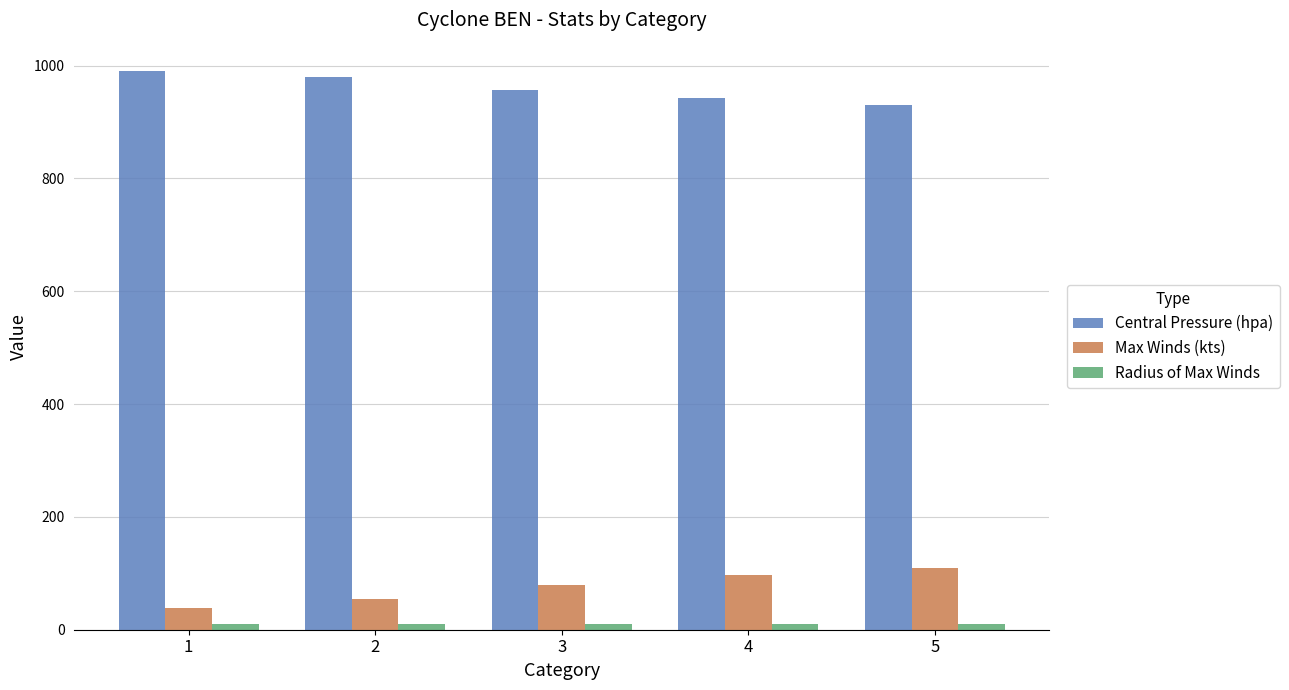

Which series has the largest total across all categories?

Central Pressure (hpa)